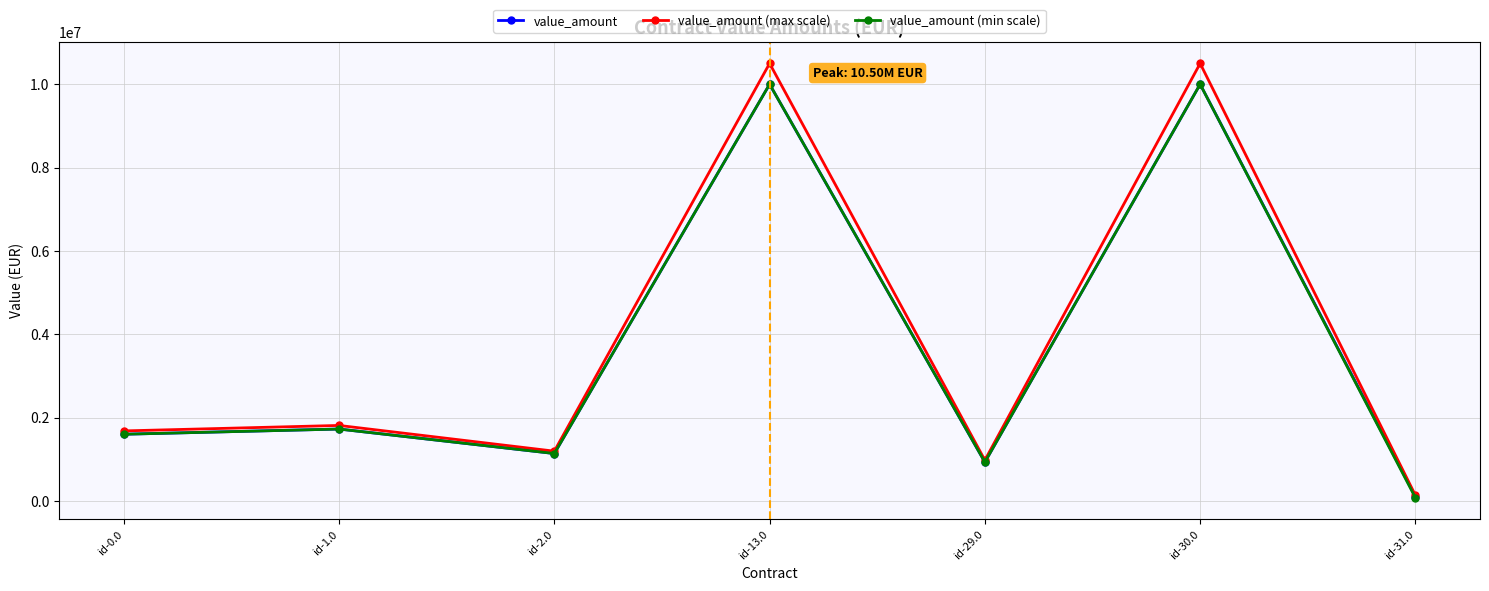

Which series has the widest spread of values?

value_amount (max scale)